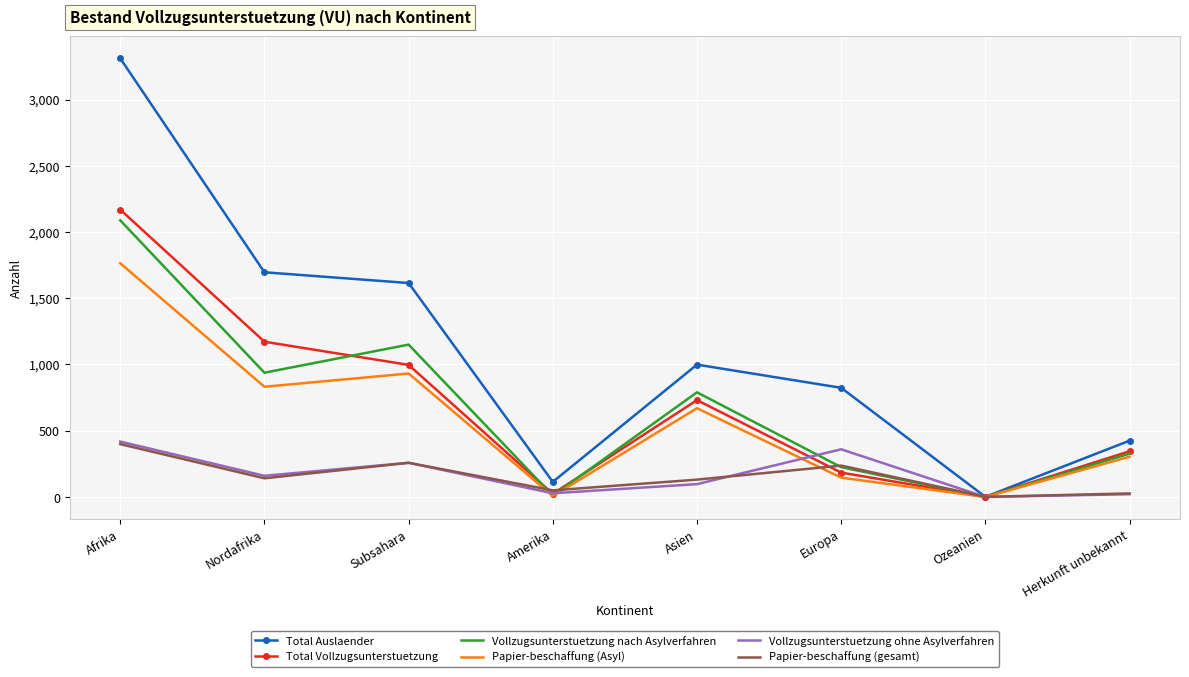

What is the difference between the highest and lowest values at Nordafrika?

1555